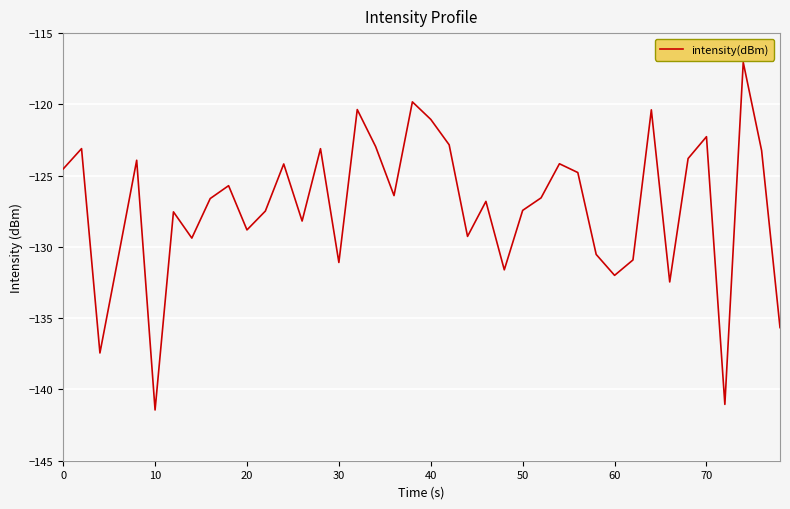

What is the smallest value displayed?

-141.4